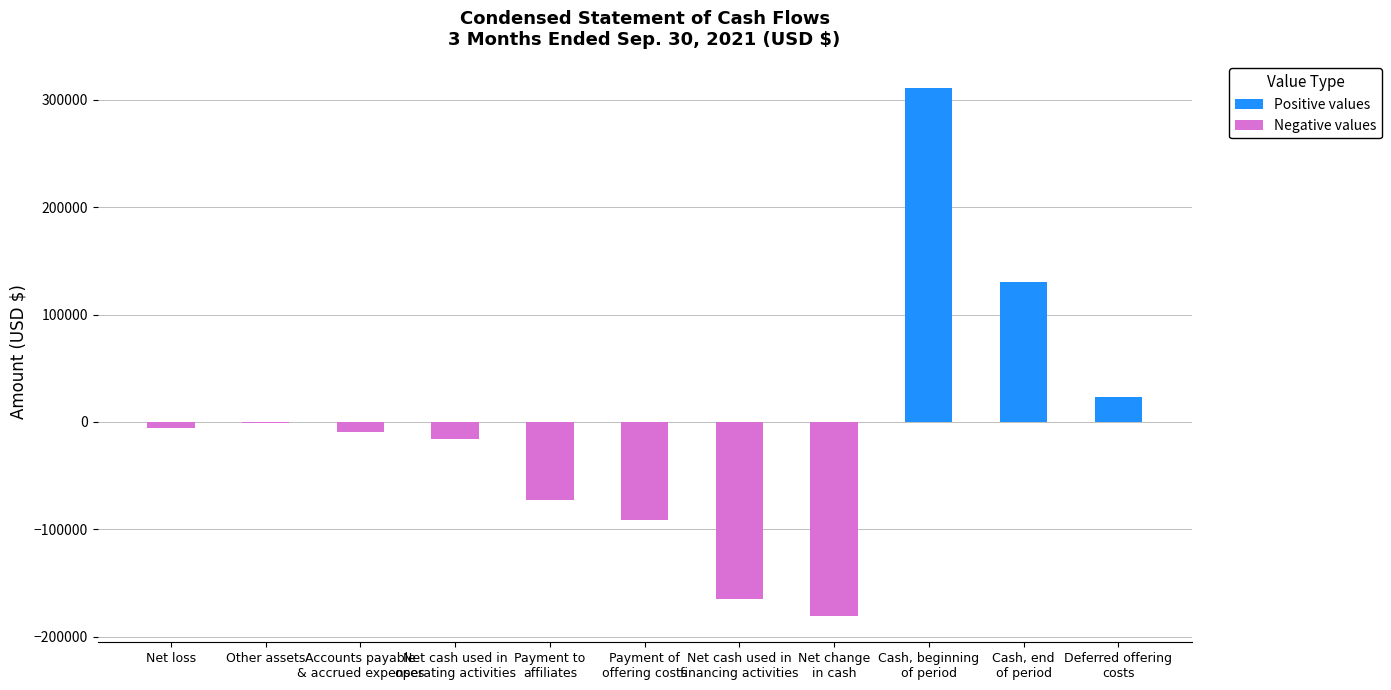

At which label is the value closest to 65290?

Deferred offering
costs